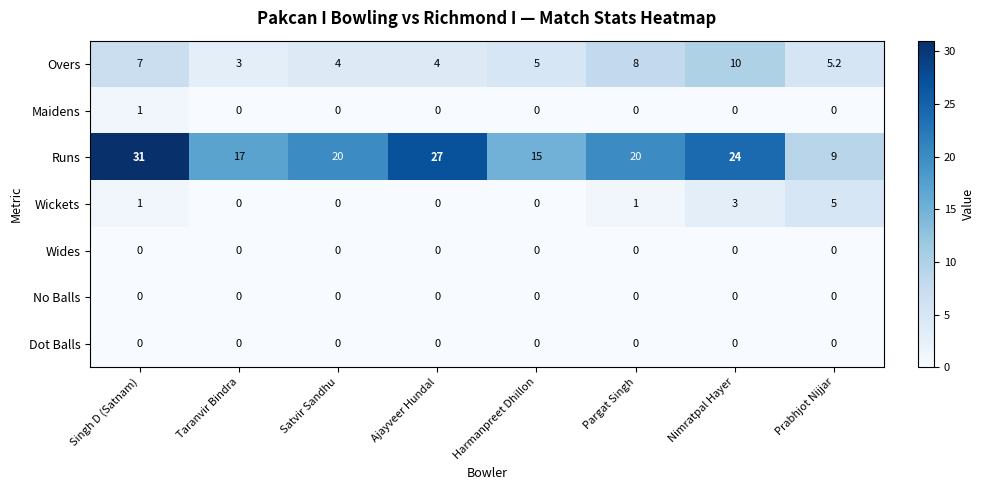

Which category has the highest value in the Runs series?

Singh D (Satnam)